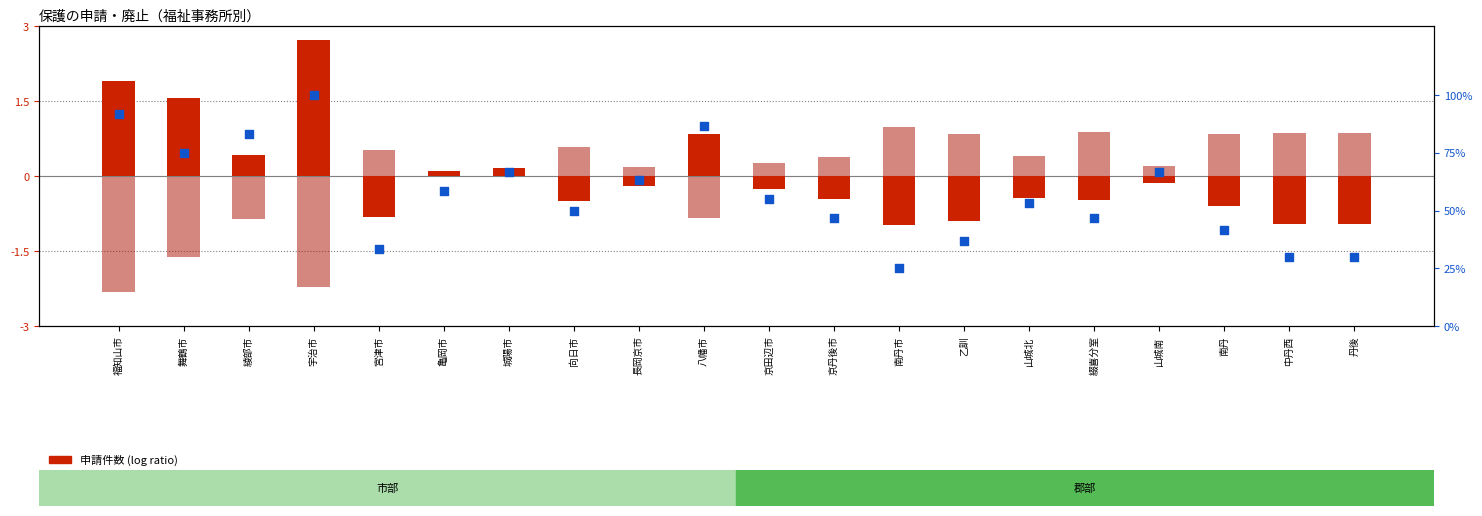

What is the total value across all series at 長岡京市?

63.3